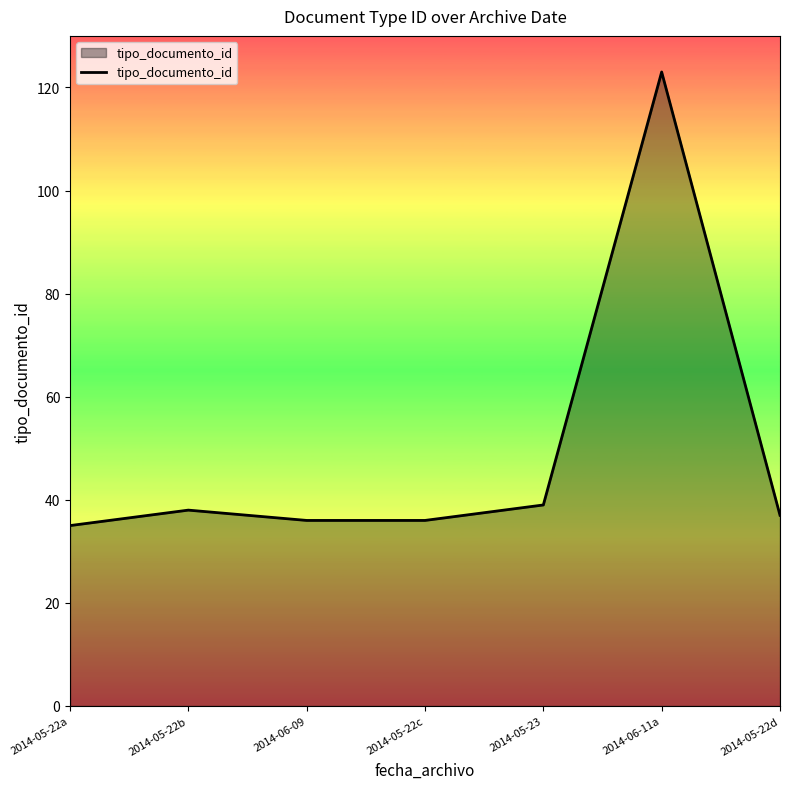

What is the sum of all values?

344